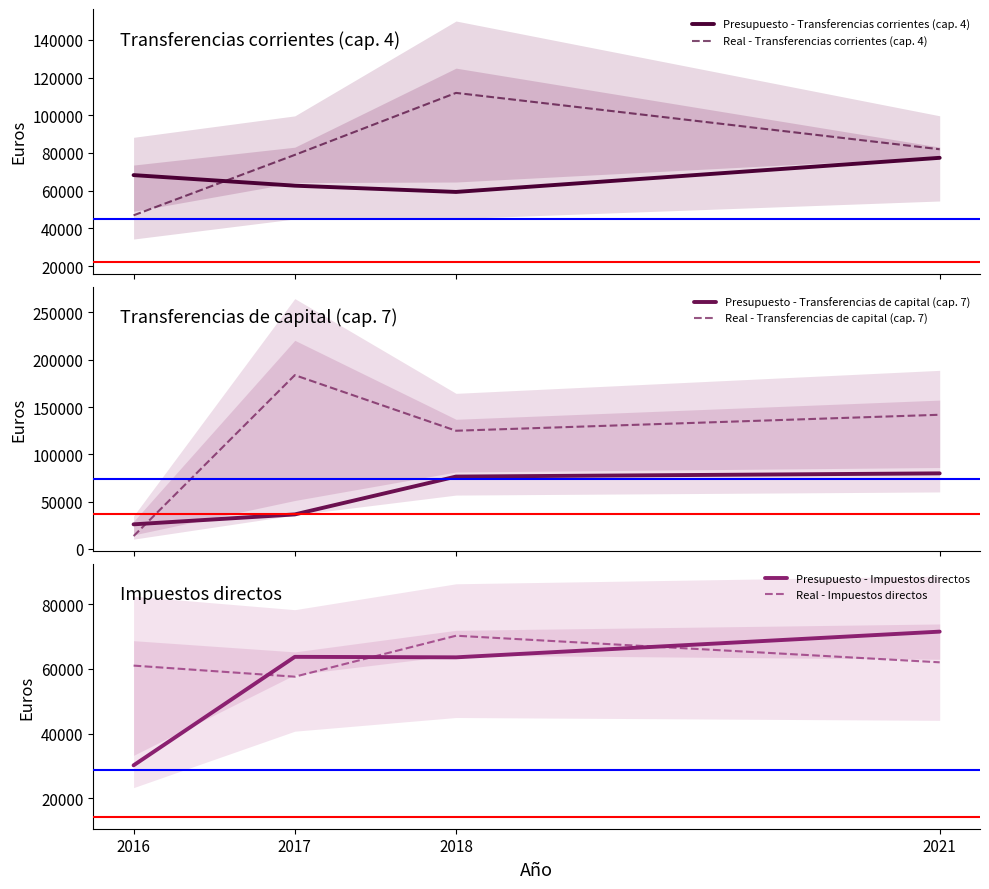

What is the lowest value of the Presupuesto - Impuestos directos series?

30200.0